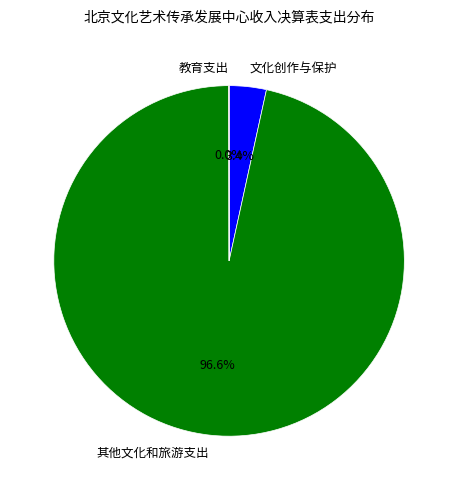

Which slice is the largest?

其他文化和旅游支出